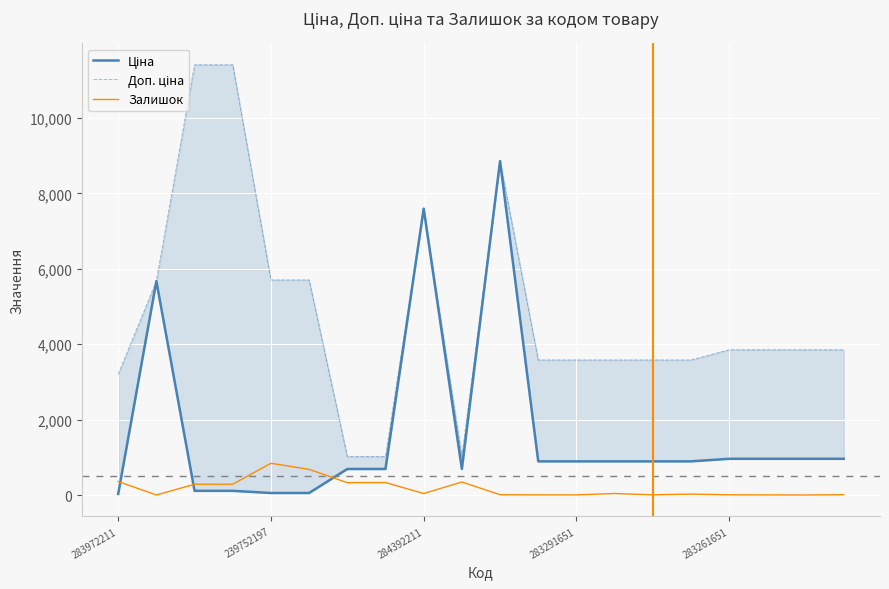

Which category has the lowest value in the Ціна series?

283972211